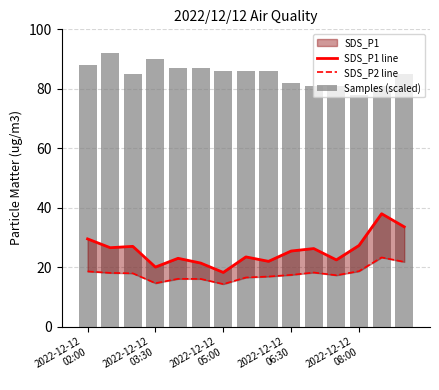

What is the difference between the highest and lowest values at 2022-12-12 05:00?

71.7